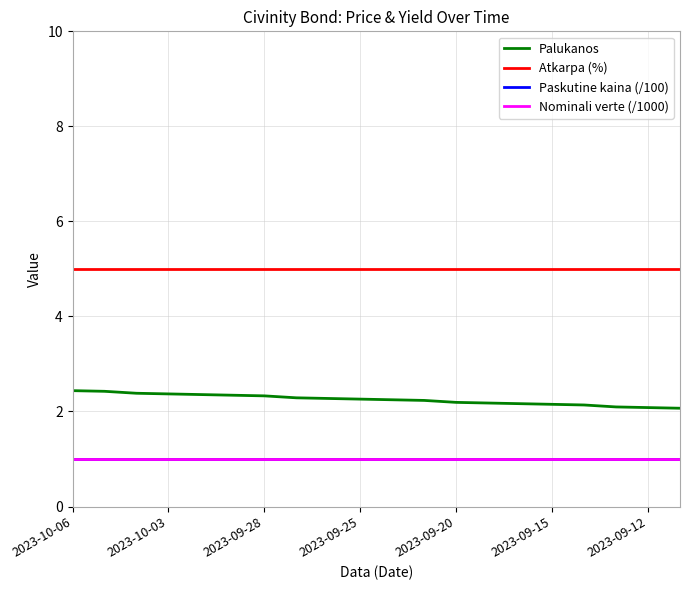

What is the maximum value for Atkarpa (%)?

5.0